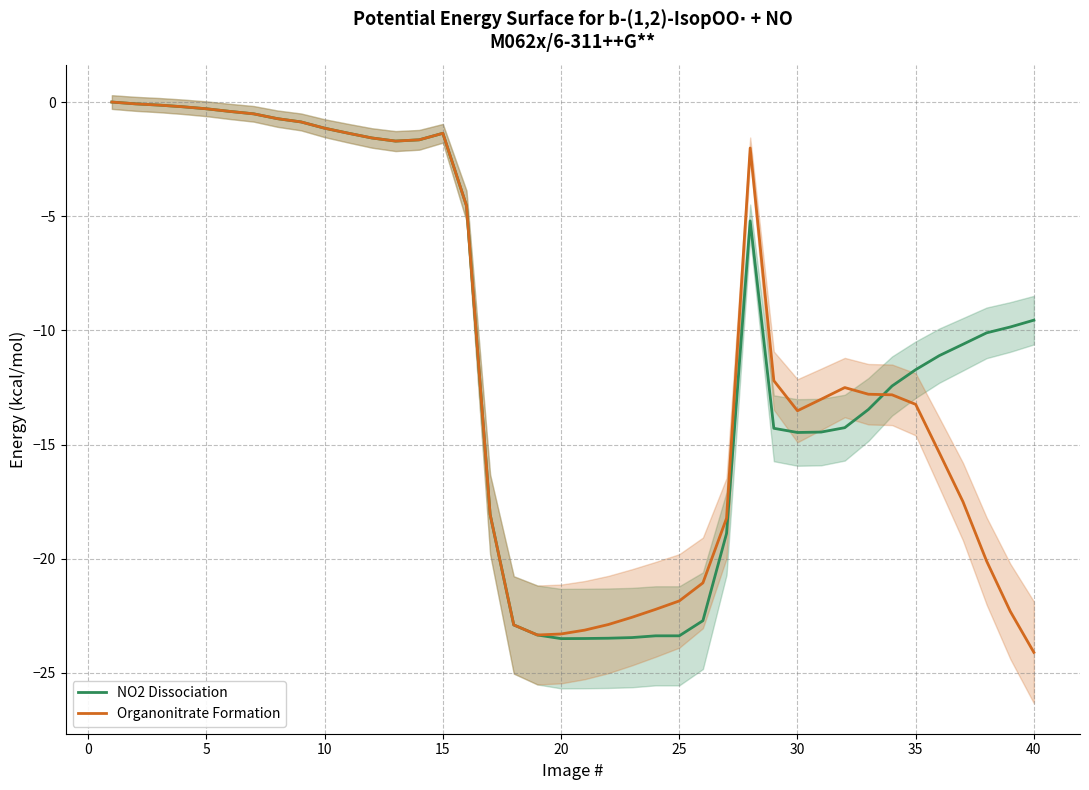

True or false: Organonitrate Formation has a value of -23.3 at 20.

True